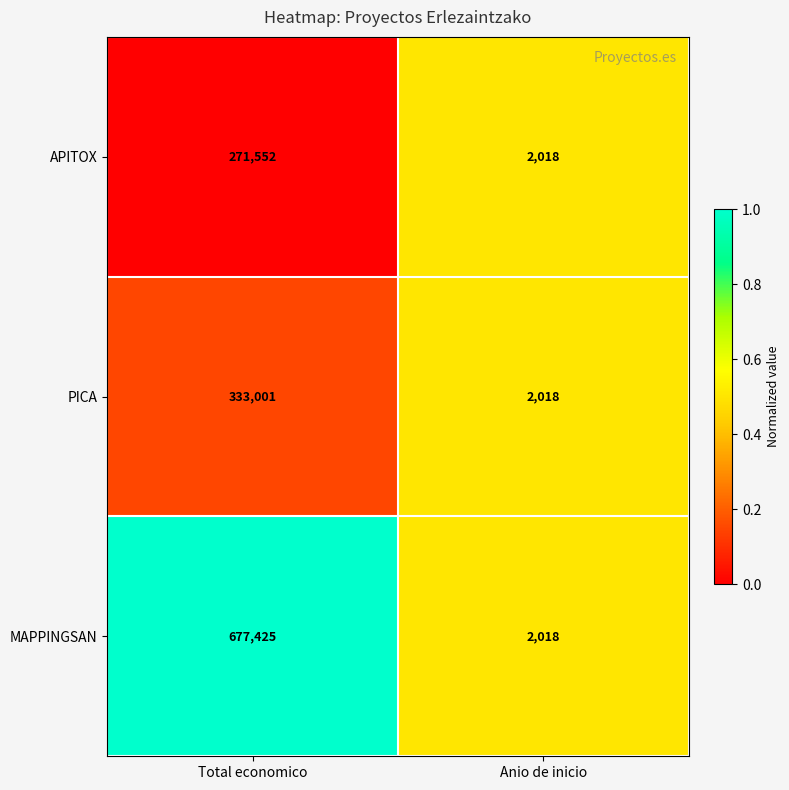

Reading right to left, transcribe all the data shown in this chart.

APITOX: 2018	271552
PICA: 2018	333001
MAPPINGSAN: 2018	677425